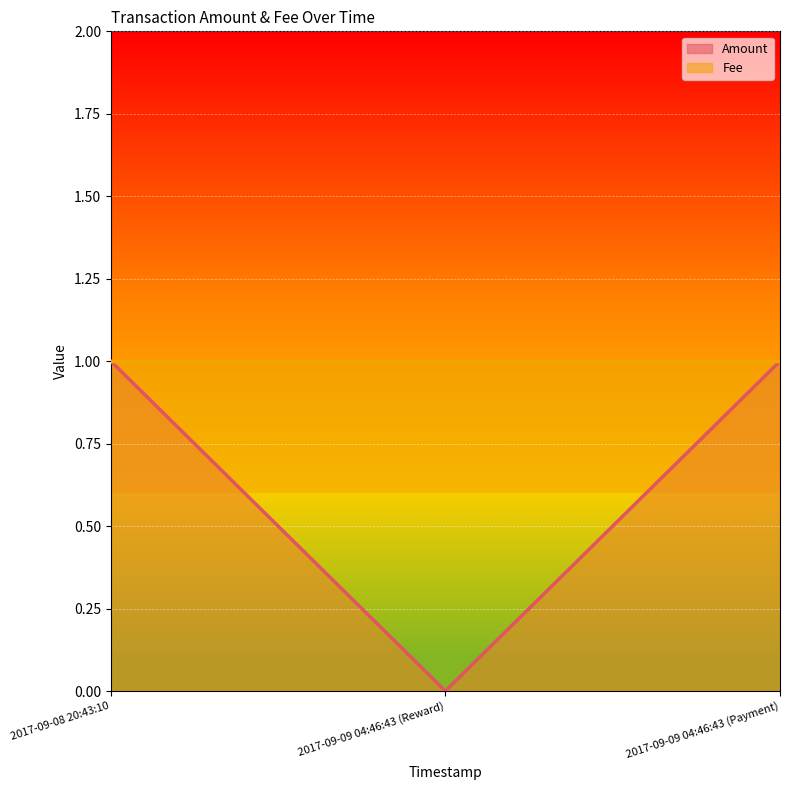

List the labels in order of value, largest first.

2017-09-08 20:43:10, 2017-09-09 04:46:43 (Payment), 2017-09-09 04:46:43 (Reward)